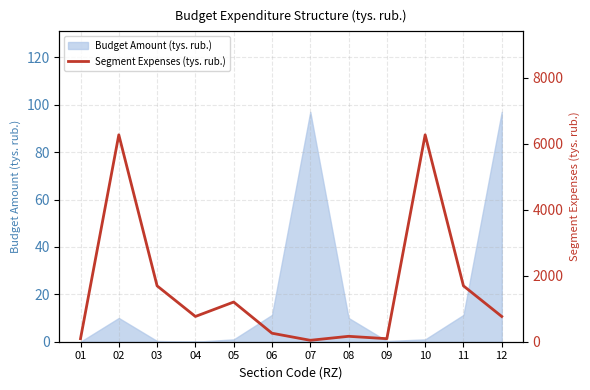

Does the chart display data point markers on the line(s)?

No